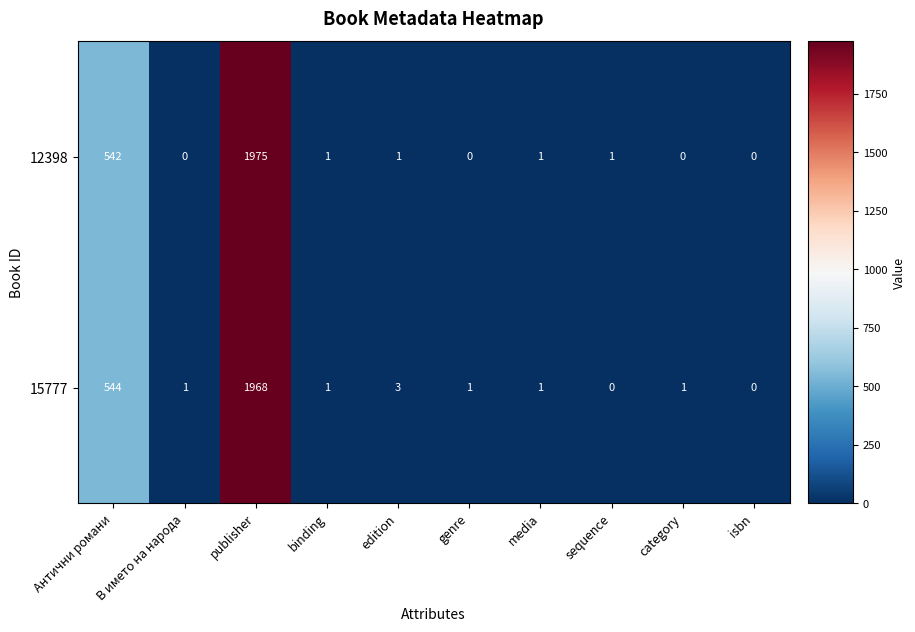

Is it true that 15777 equals 0 at genre?

False